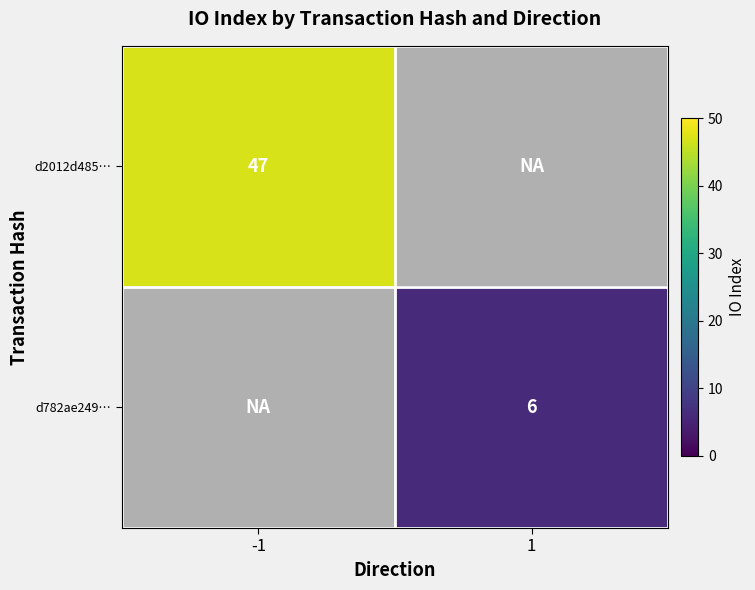

At 1, list the series in order from largest to smallest.

d2012d485…, d782ae249…